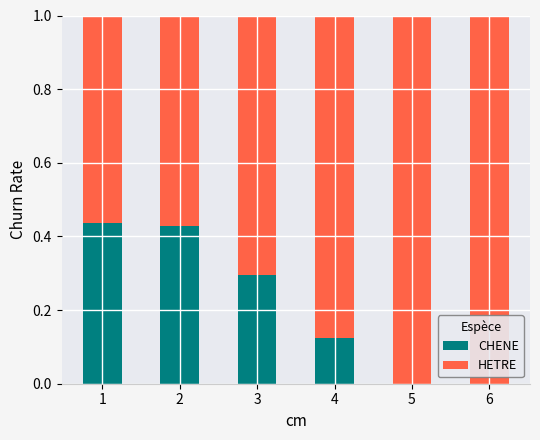

What is the total value across all series at 6?

1.0